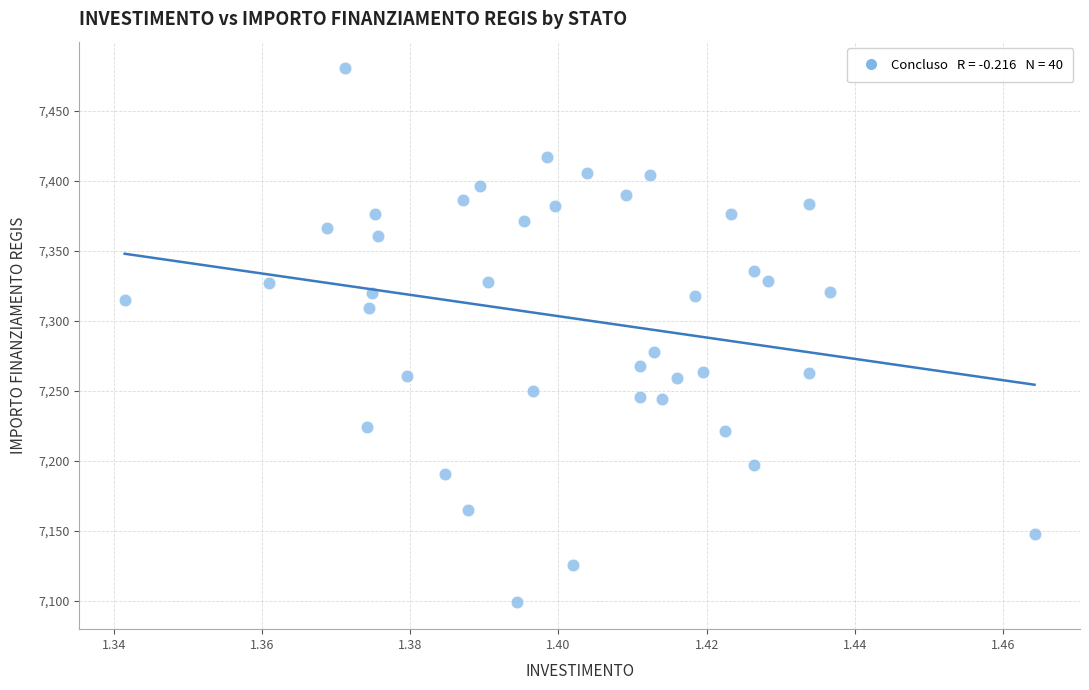

What is the range of Y values (max minus min)?

381.3